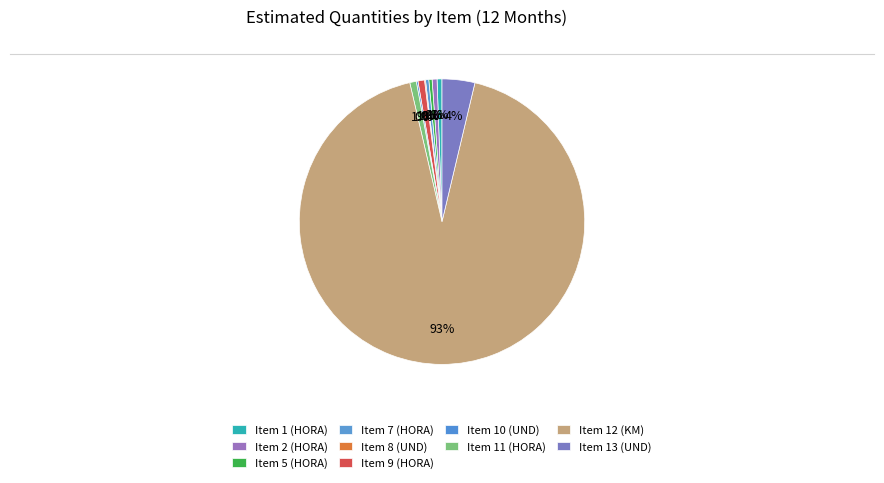

The Item 10 (UND) slice represents 7% of the pie. True or false?

False